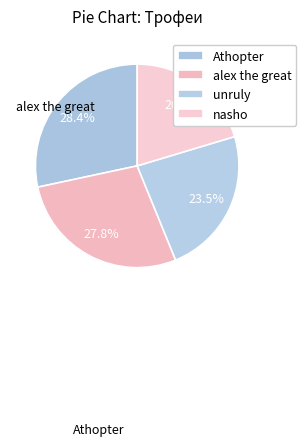

What is the smallest slice in the pie chart?

nasho